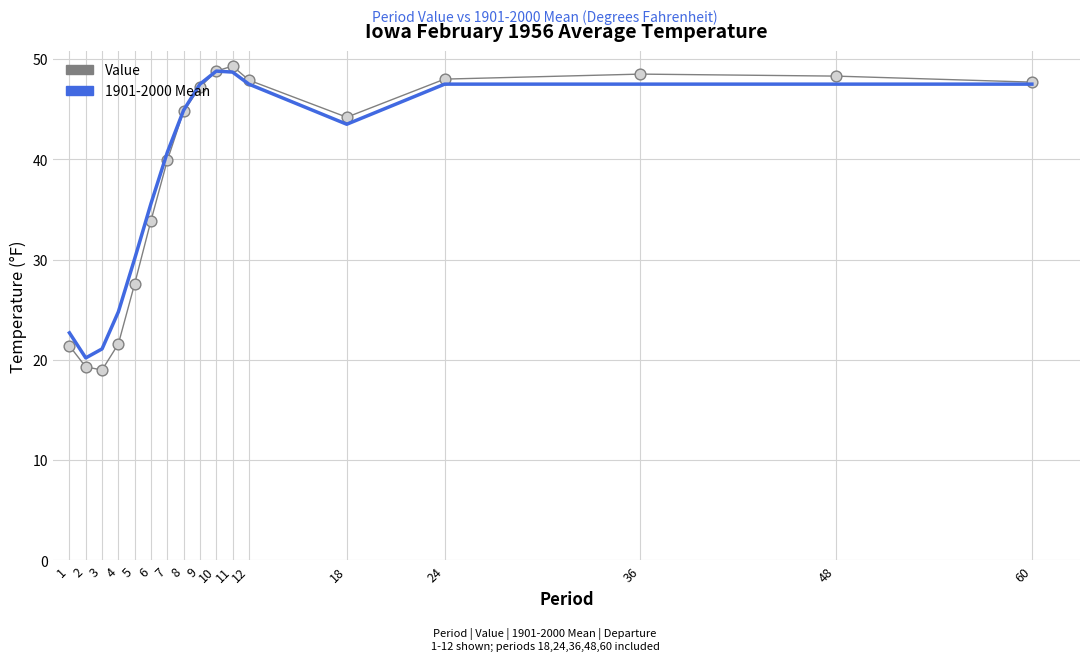

Which series has the widest spread of values?

Value